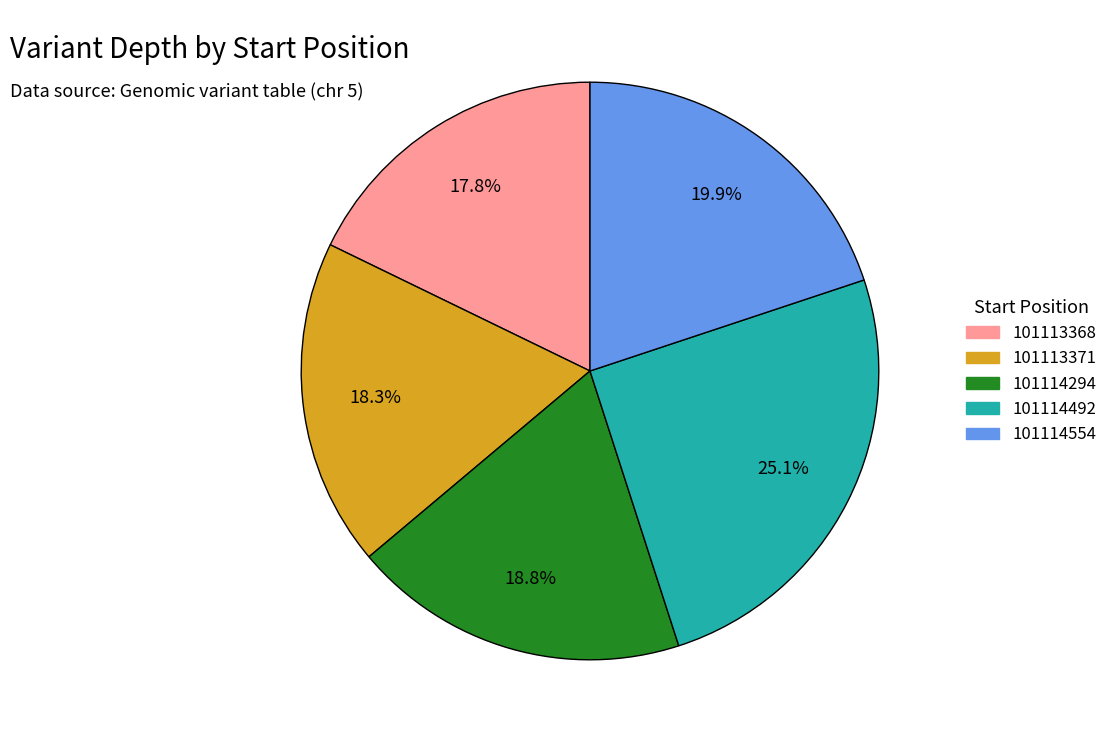

Rank the categories by value from lowest to highest.

101113368, 101113371, 101114294, 101114554, 101114492